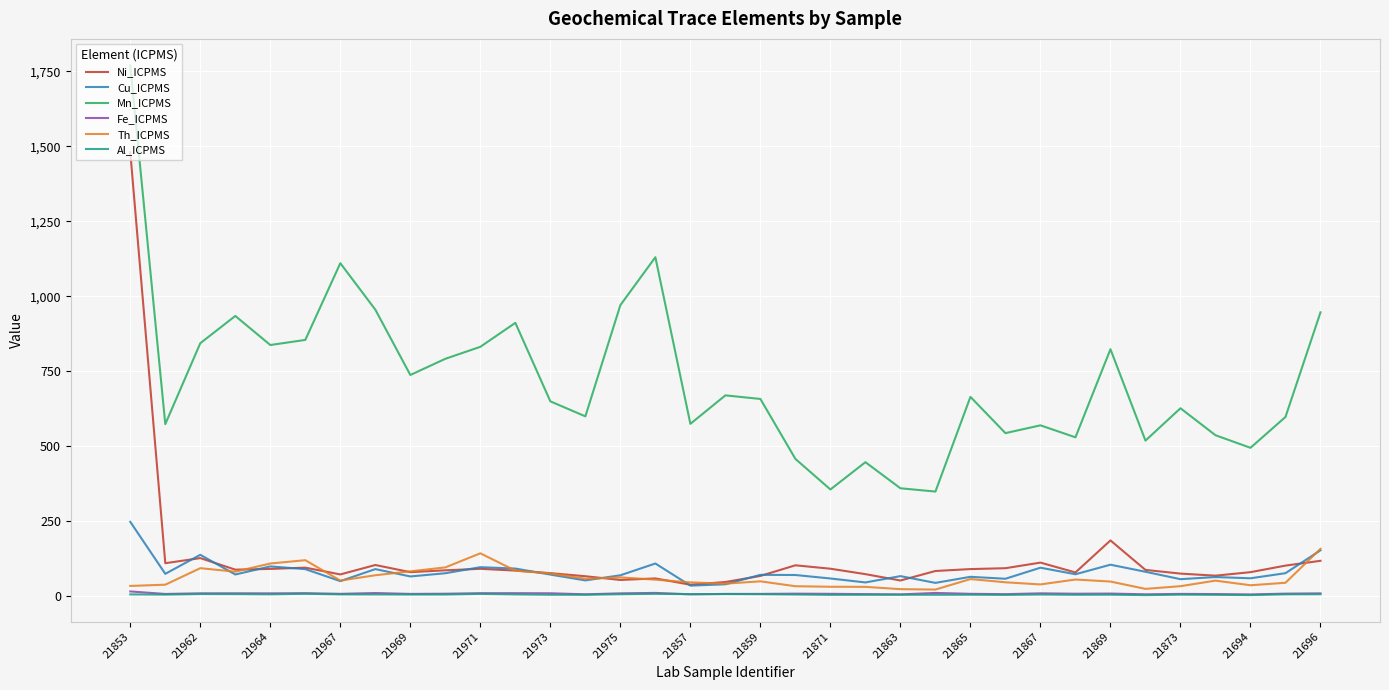

Which series has the widest spread of values?

Ni_ICPMS